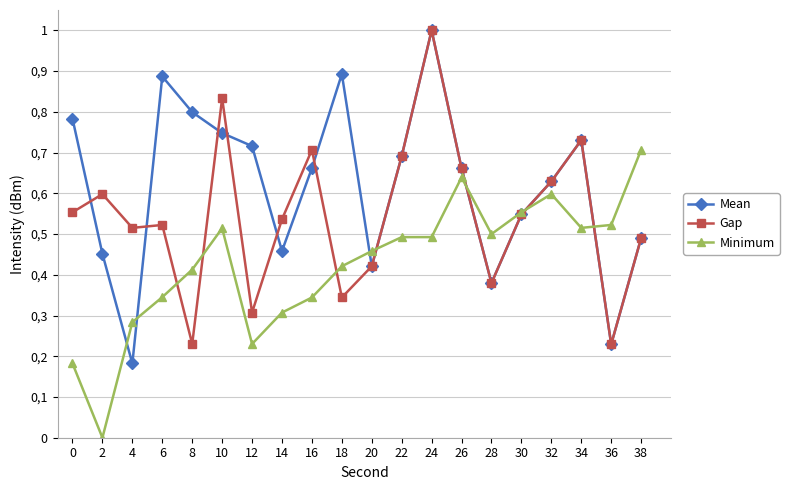

Does the chart have visible grid lines?

Yes